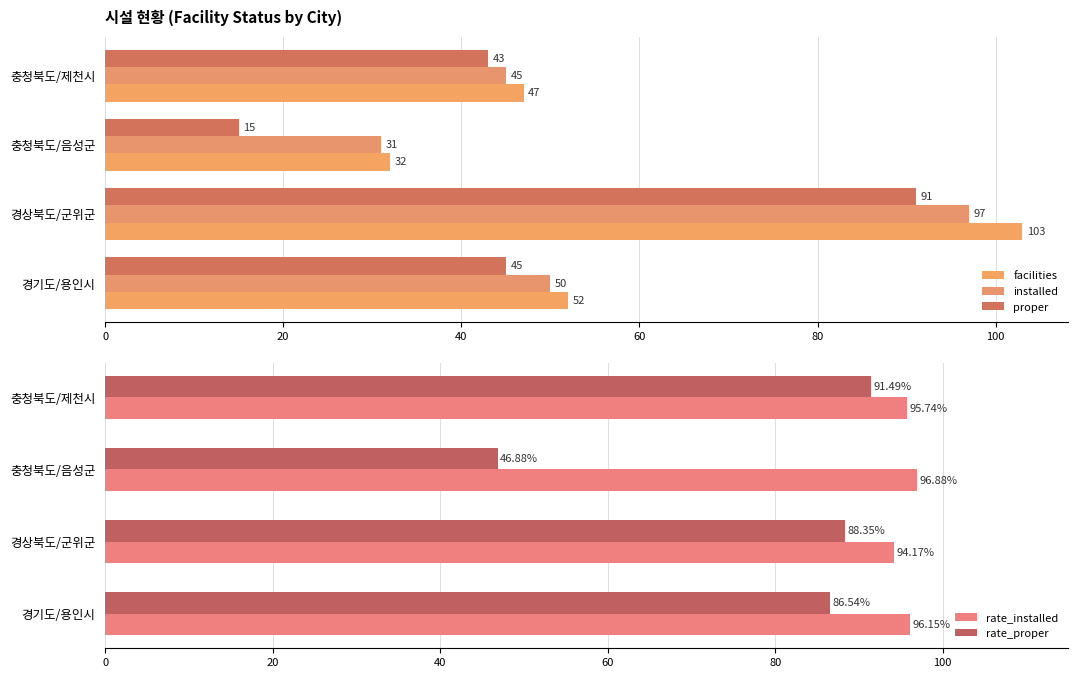

What is the smallest value displayed?

15.0